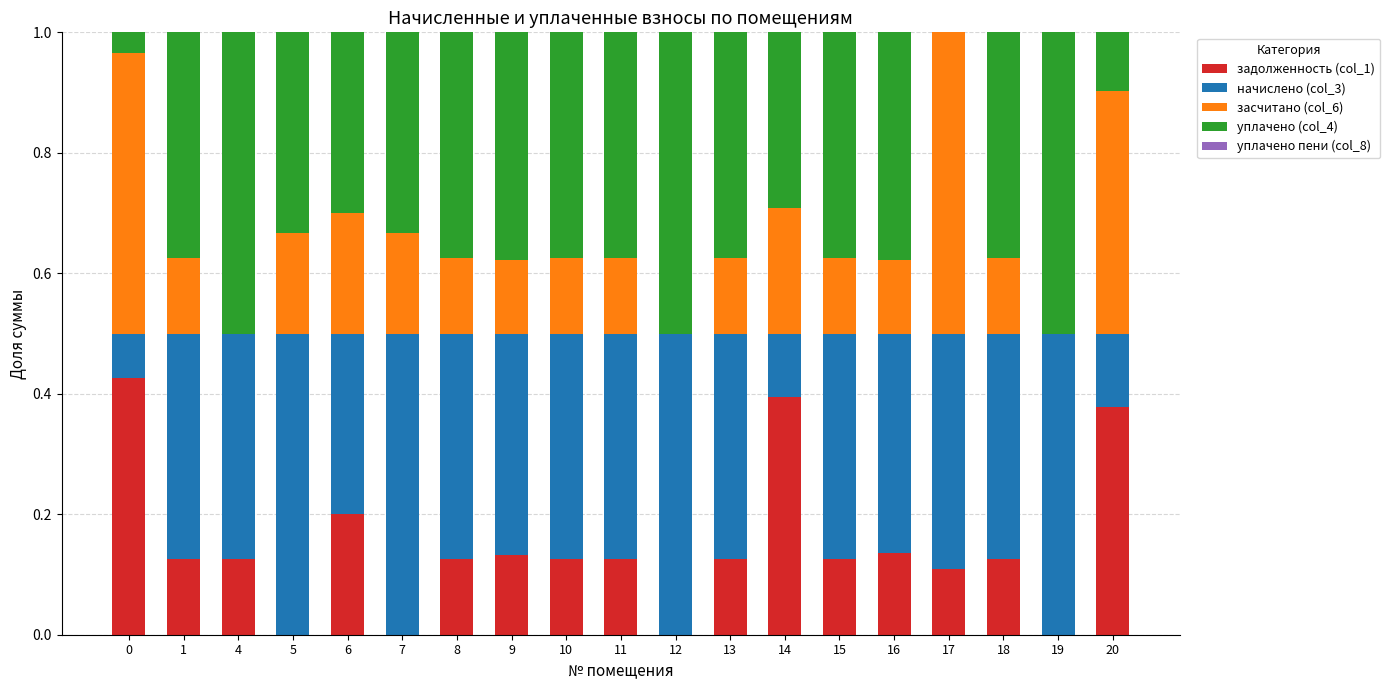

What is the sum of all задолженность (col_1) values?

2.8